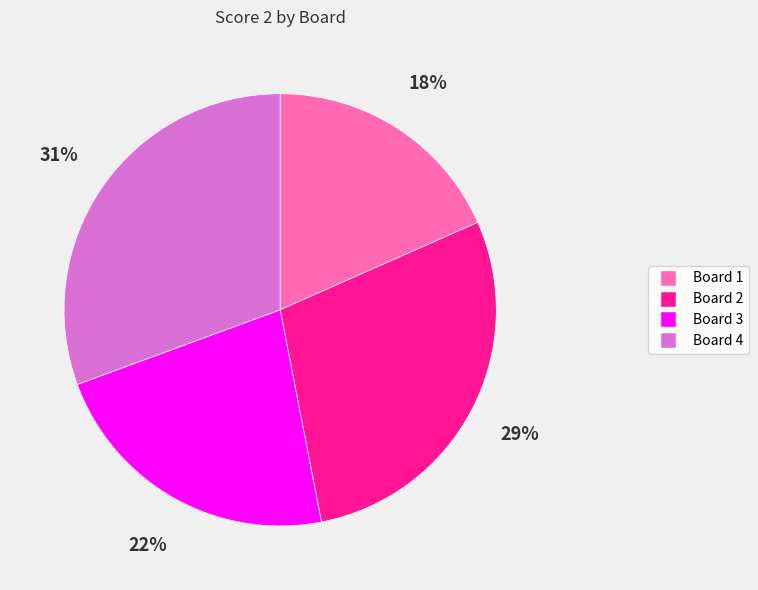

Does Board 2 represent more than half of the total?

No